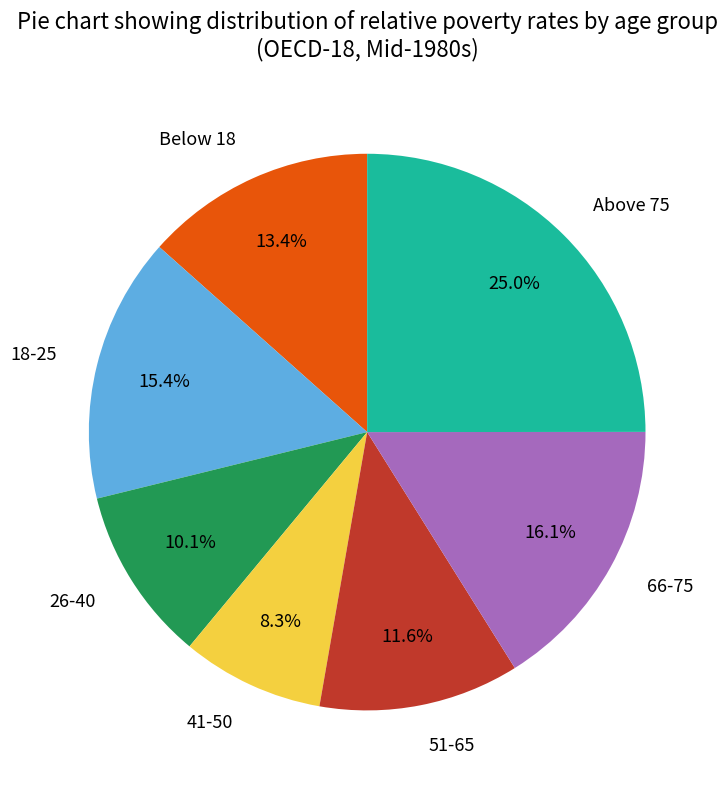

Count the number of slices in the pie.

7